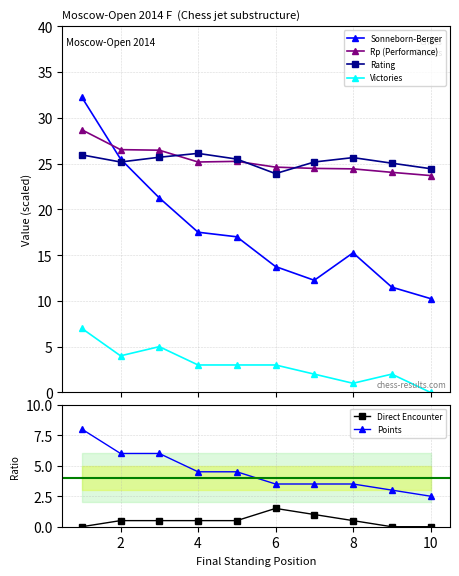

Count the number of categories in the chart.

10